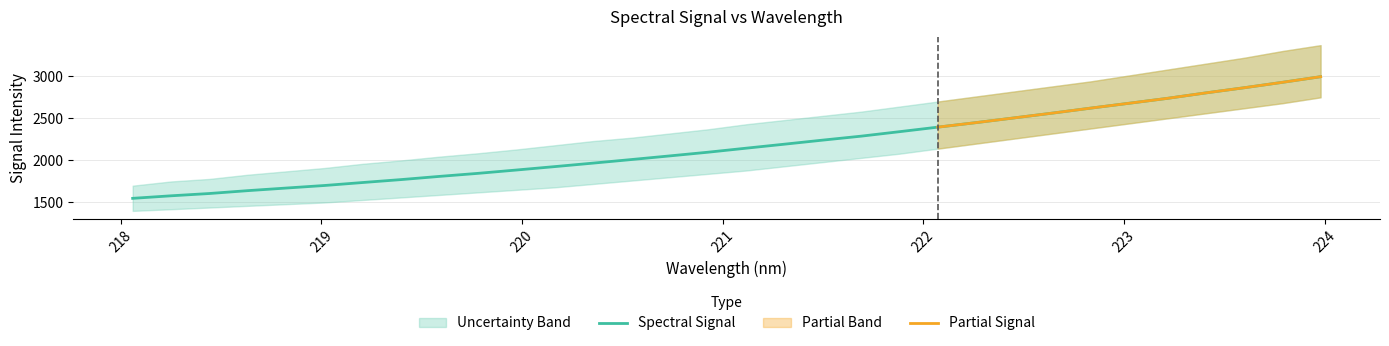

True or false: the data shows 1760.3 at 223.0264.

False